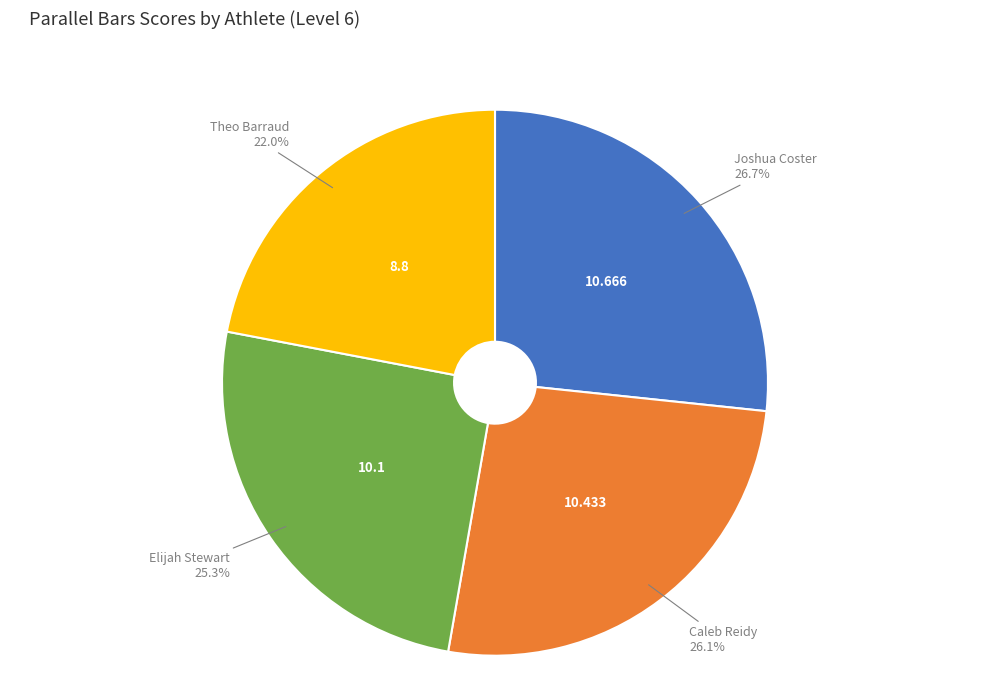

To the nearest percent, what is the difference between the Joshua Coster and Caleb Reidy slice percentages?

1%